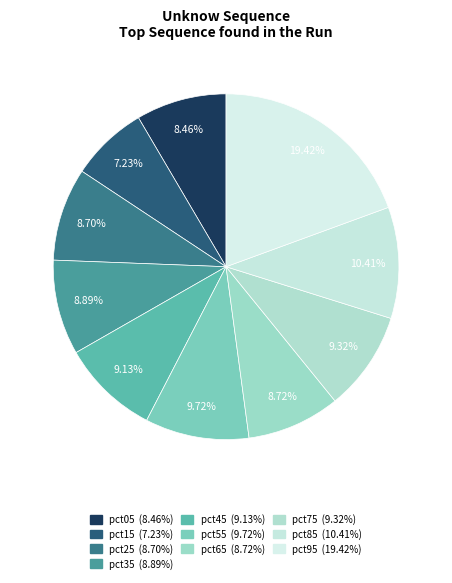

Which slice is the largest?

pct95